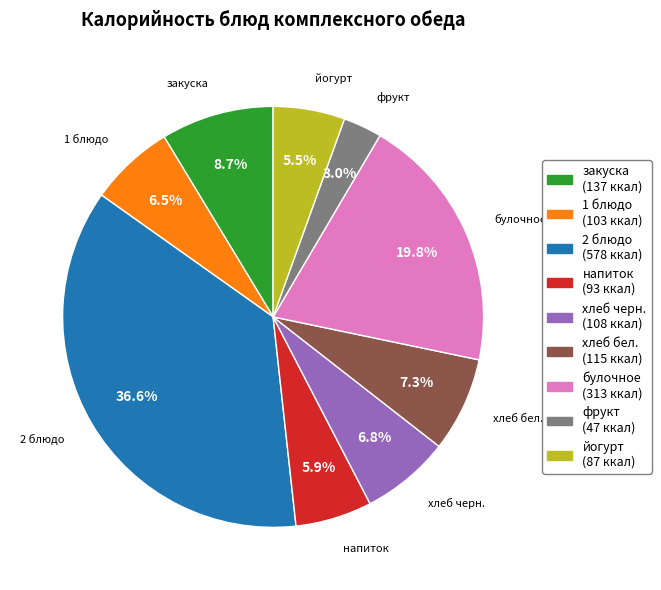

Which slice is the largest?

2 блюдо